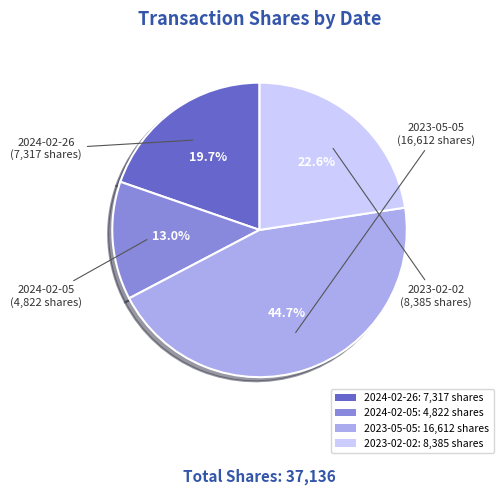

How many slices are in this pie chart?

4